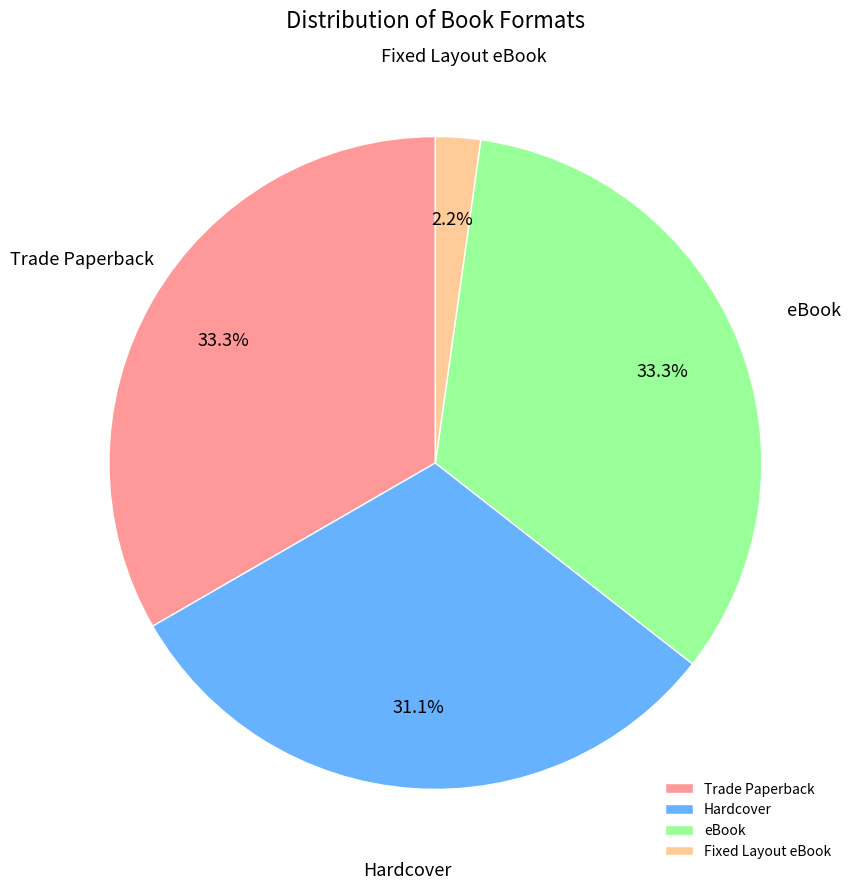

To the nearest percent, what is the combined percentage of Hardcover and Fixed Layout eBook?

33%